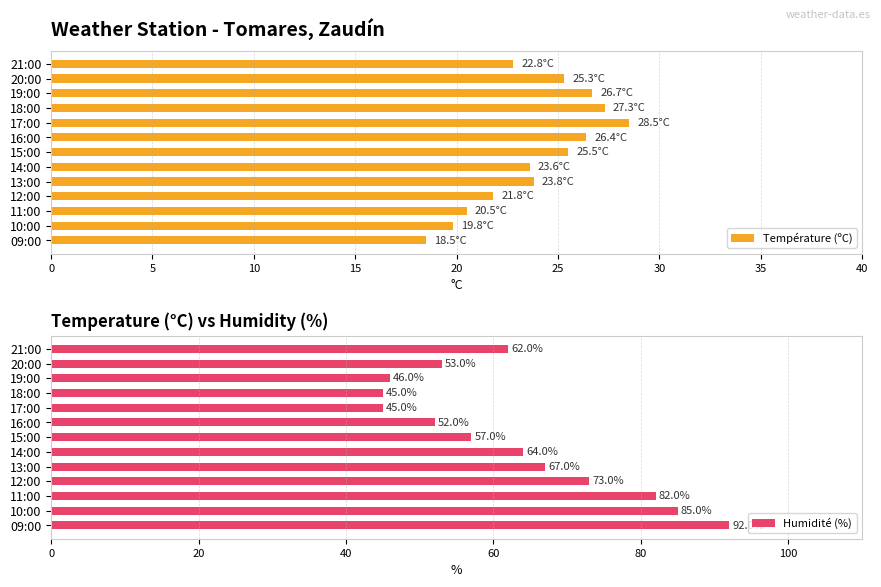

At which label does Température (ºC) reach its minimum?

09:00